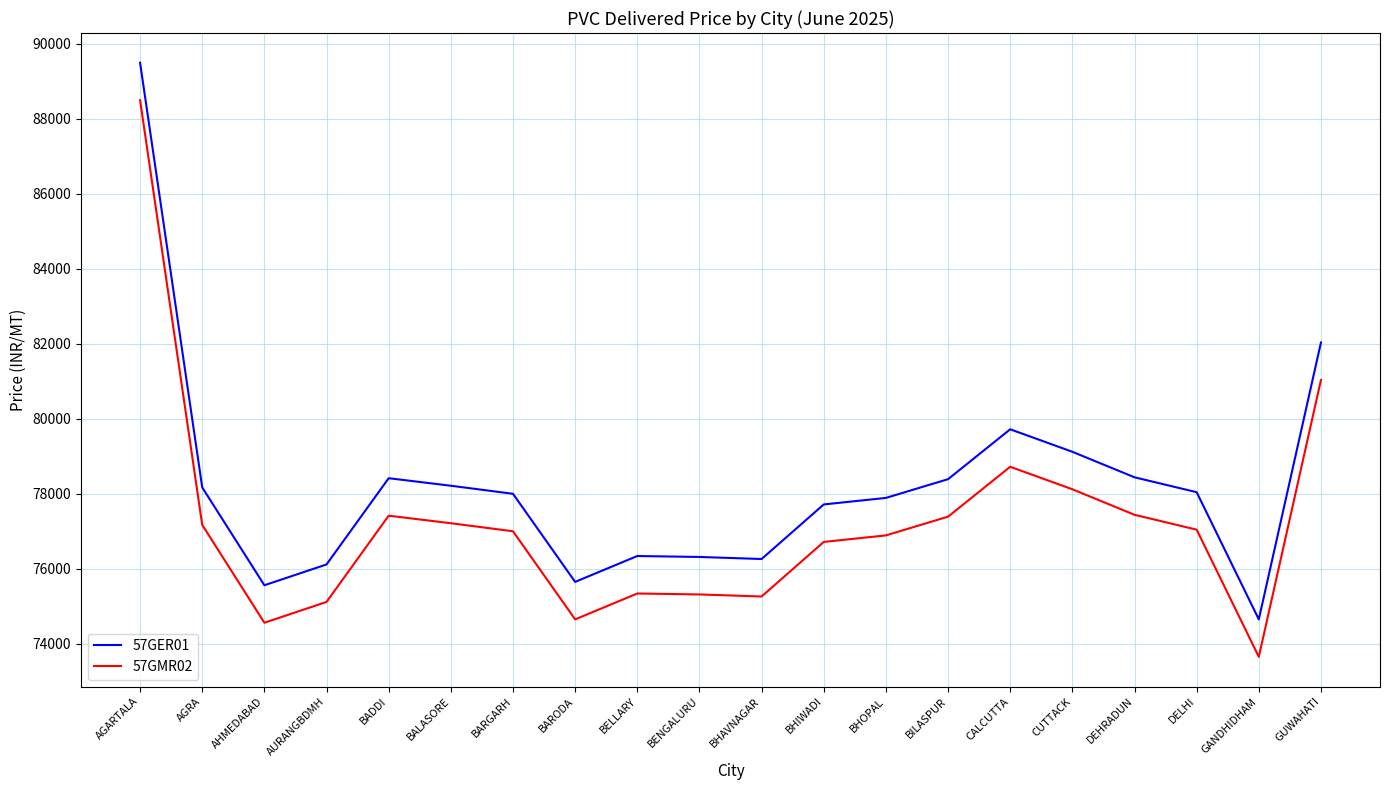

True or false: 57GMR02 has more than 0 interior local peaks.

True